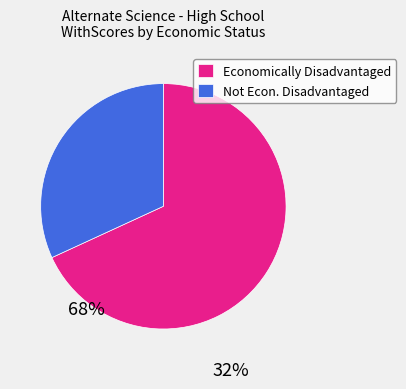

True or false: Economically Disadvantaged accounts for 68% of the total.

True